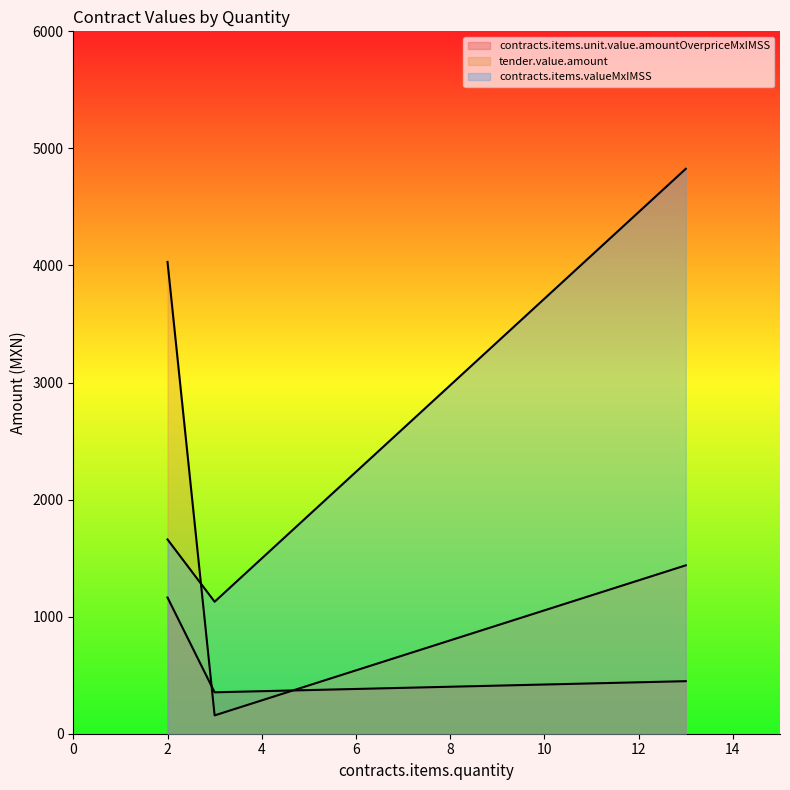

At which label does tender.value.amount reach its peak?

2